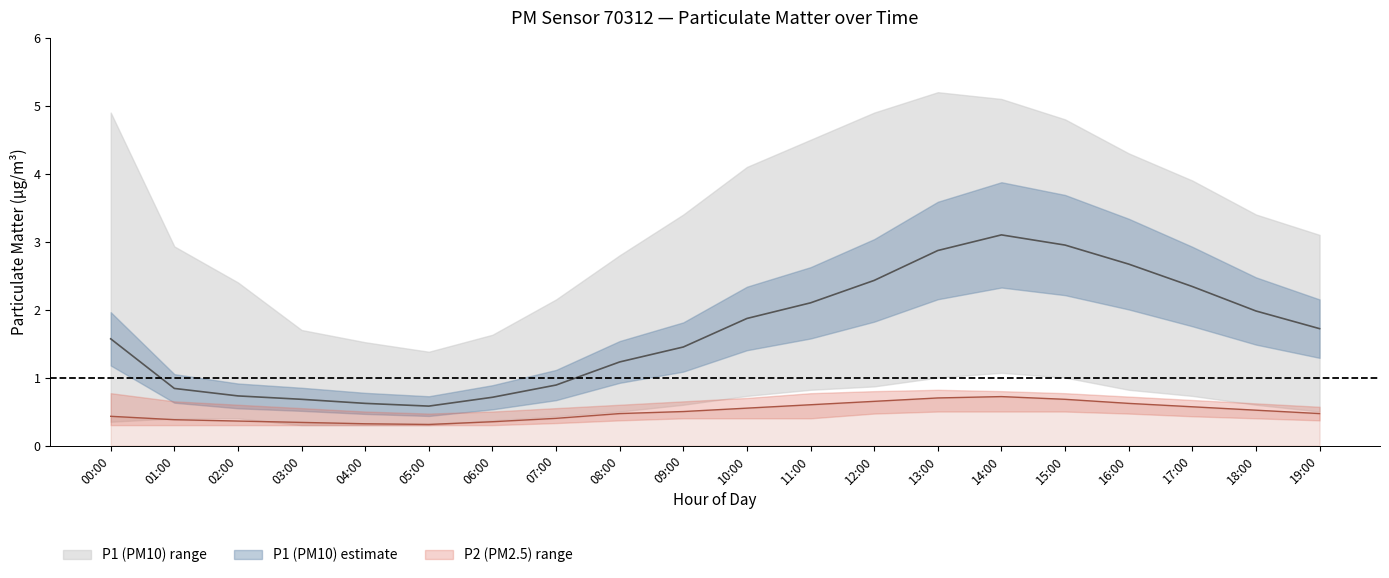

How many data points in P1_upper are less than 3?

8